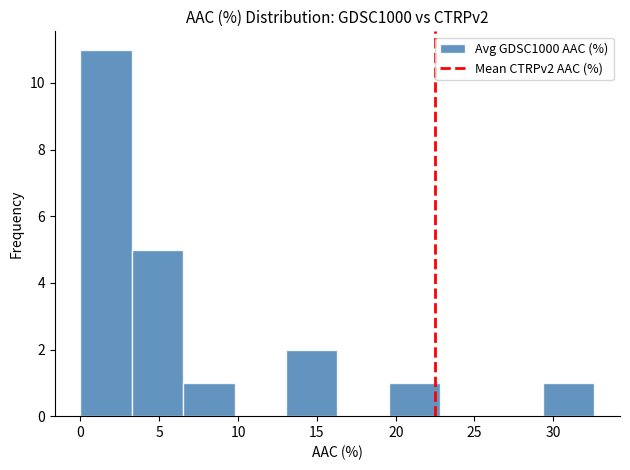

Reading left to right, list every bar in this chart as the range it spans on the x-axis followed by its height. Neither the bar edges nor the heights are printed on the chart, so give them approximately, as read against the axes.

0.0 to 3.5: 11
3.5 to 6.5: 5
6.5 to 10.0: 1
10.0 to 13.0: 0
13.0 to 16.5: 2
16.5 to 19.5: 0
19.5 to 23.0: 1
23.0 to 26.0: 0
26.0 to 29.5: 0
29.5 to 32.5: 1